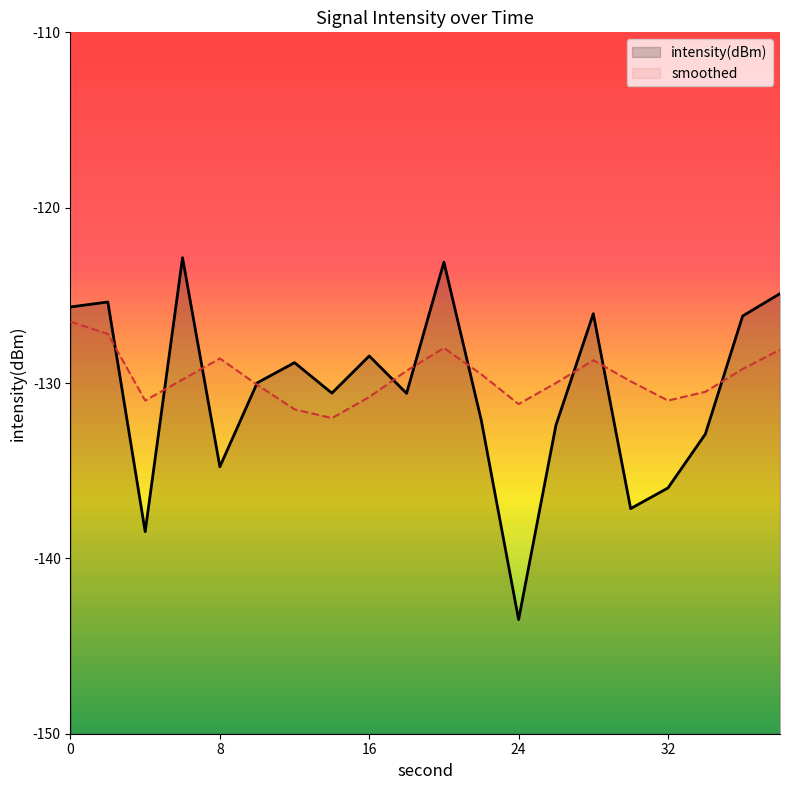

At which label does intensity(dBm) reach its minimum?

24